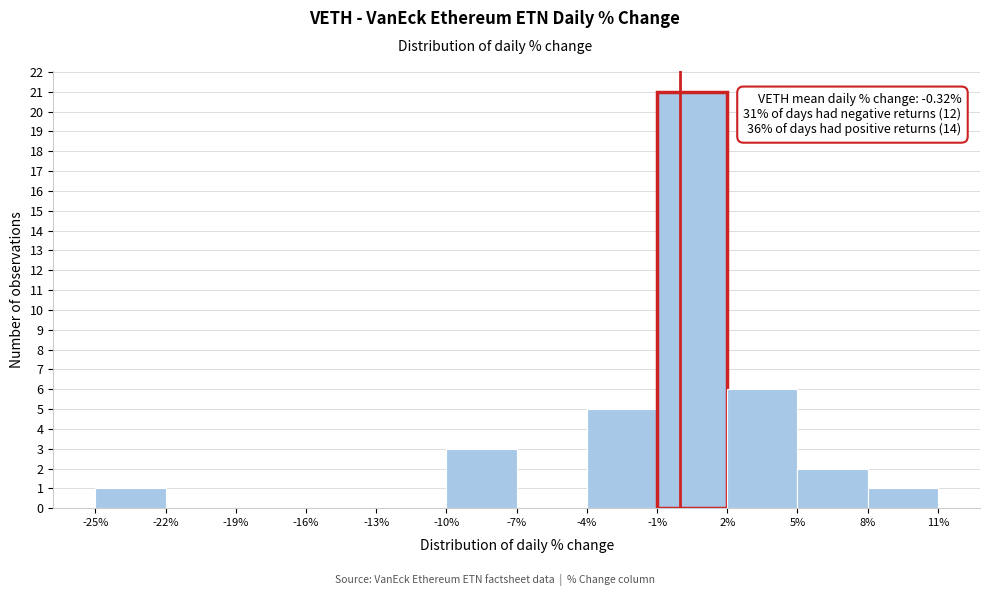

Over which range of the x-axis is the bar tallest?

-1% to 2%